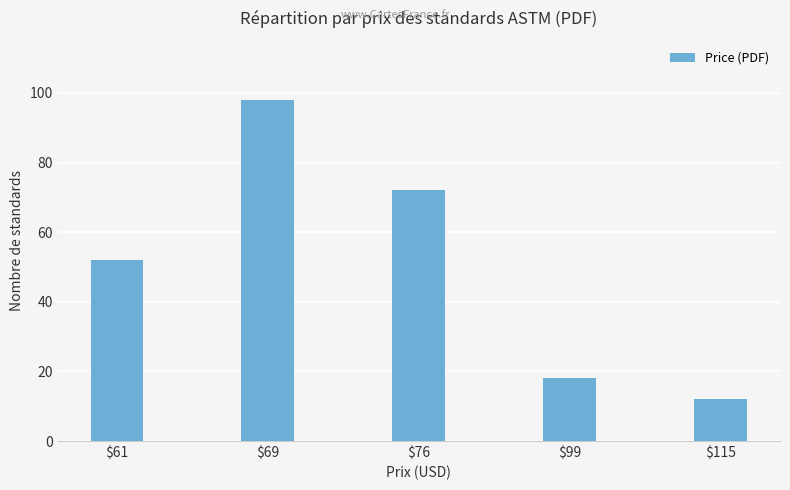

Rank the categories by value from lowest to highest.

$115, $99, $61, $76, $69